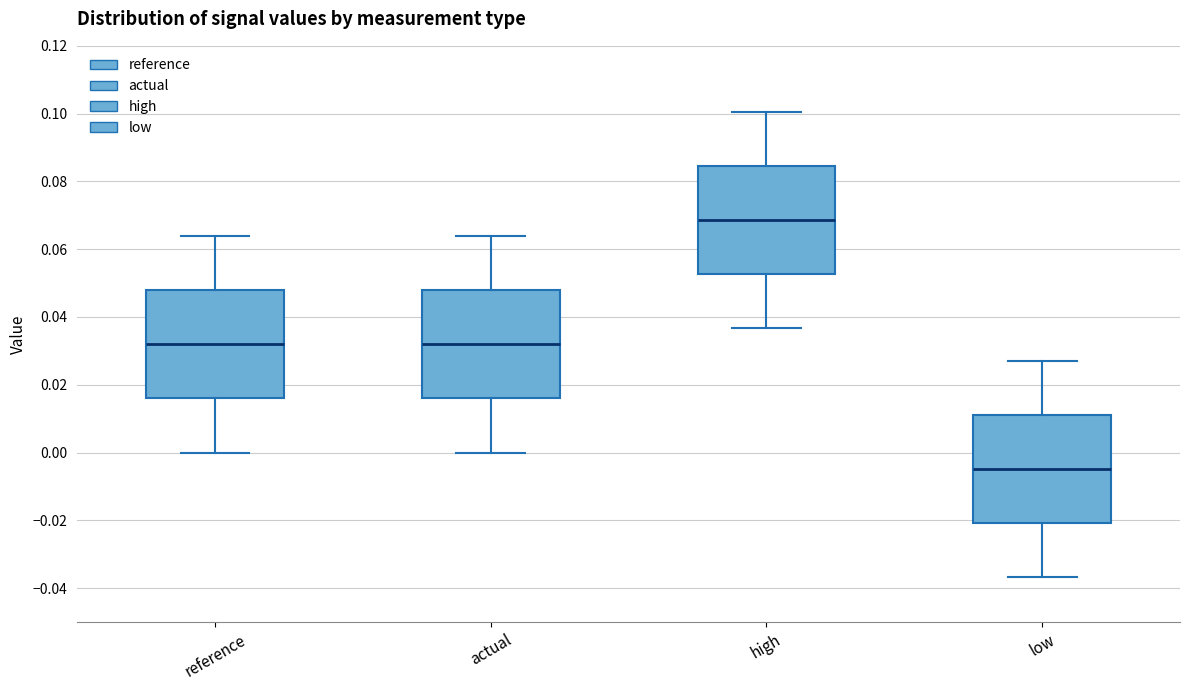

Reading left to right, transcribe this box plot: for each box, give where its median line is, the range the box spans, and where its two whiskers end, as read against the y-axis. The values are not printed on the chart, so give them approximately, as read against the axis.

reference: median 0.032, box 0.016 to 0.048, whiskers 0.000 to 0.064
actual: median 0.032, box 0.016 to 0.048, whiskers 0.000 to 0.064
high: median 0.068, box 0.052 to 0.084, whiskers 0.036 to 0.100
low: median -0.004, box -0.020 to 0.012, whiskers -0.036 to 0.028